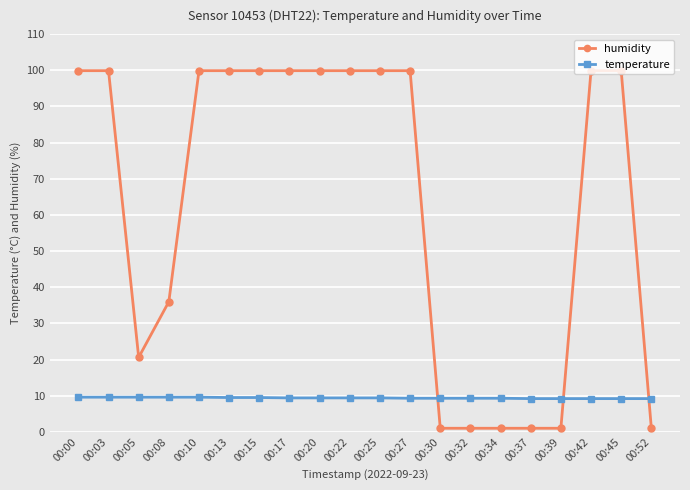

Is the value of humidity at 00:39 greater than the value of temperature at 00:05?

No